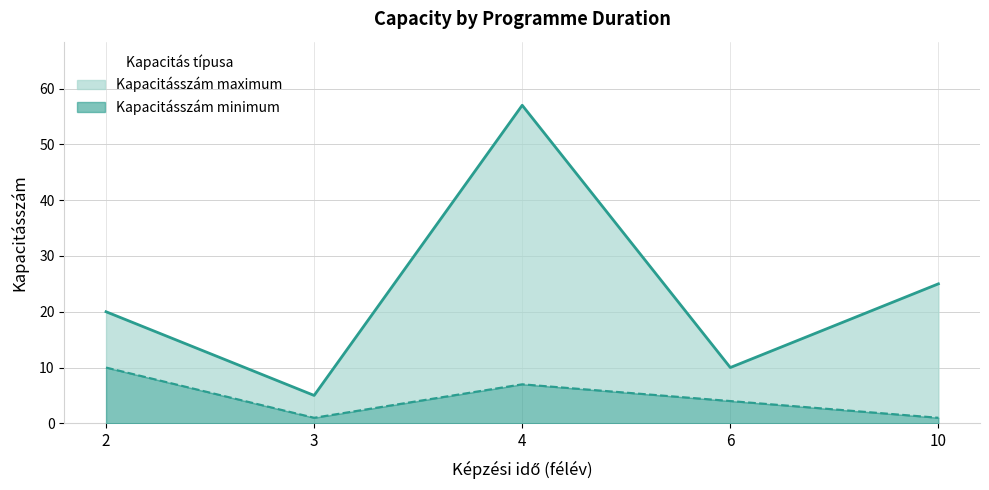

What is the maximum value shown in the chart?

57